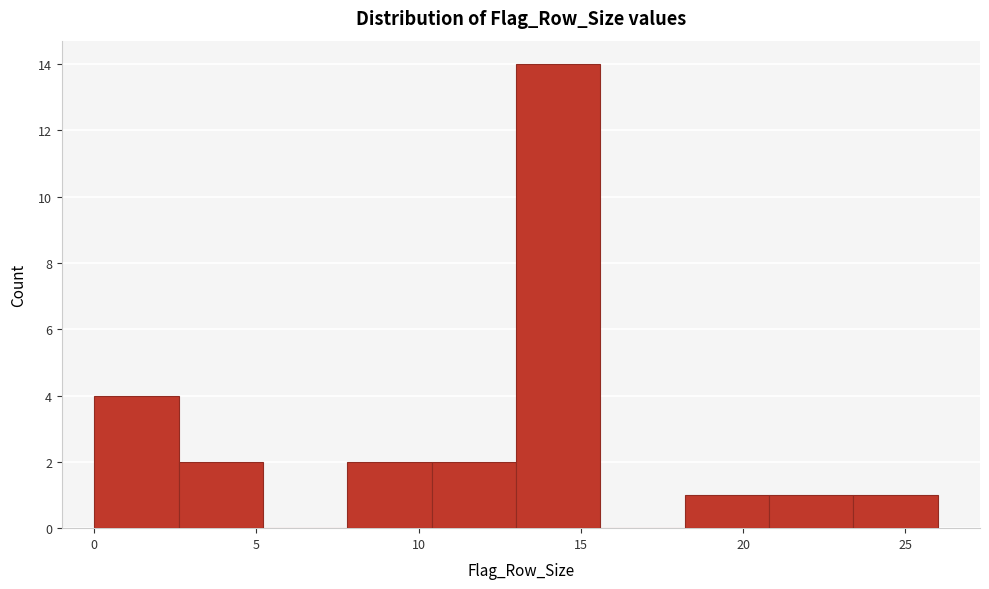

Reading left to right, transcribe this chart: for each bar, give the range it covers on the x-axis and its height. Neither the bar edges nor the heights are printed on the chart, so give them approximately, as read against the axes.

0.0 to 2.6: 4
2.6 to 5.2: 2
5.2 to 7.8: 0
7.8 to 10.4: 2
10.4 to 13.0: 2
13.0 to 15.6: 14
15.6 to 18.2: 0
18.2 to 20.8: 1
20.8 to 23.4: 1
23.4 to 26.0: 1